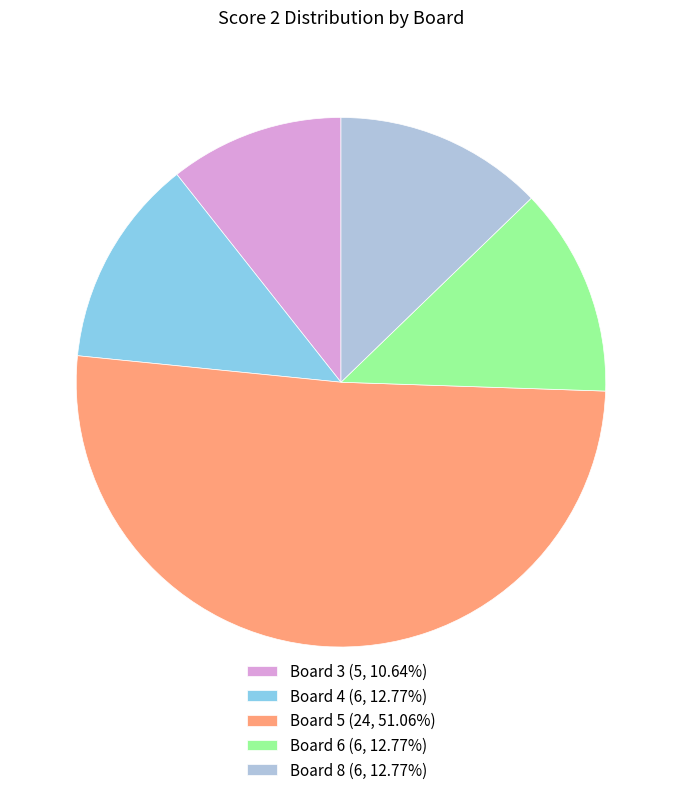

Approximately how many times larger is the value at Board 5 (24, 51.06%) compared to Board 8 (6, 12.77%)?

4.0